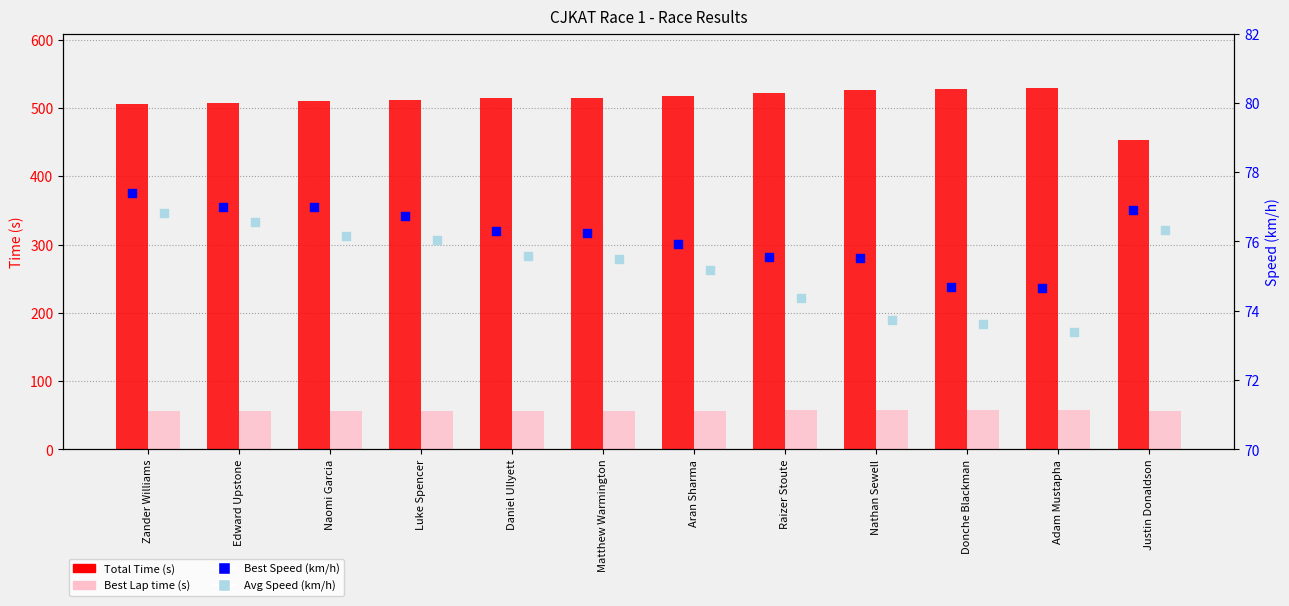

Which series reaches the maximum Y coordinate?

Total Time (s)